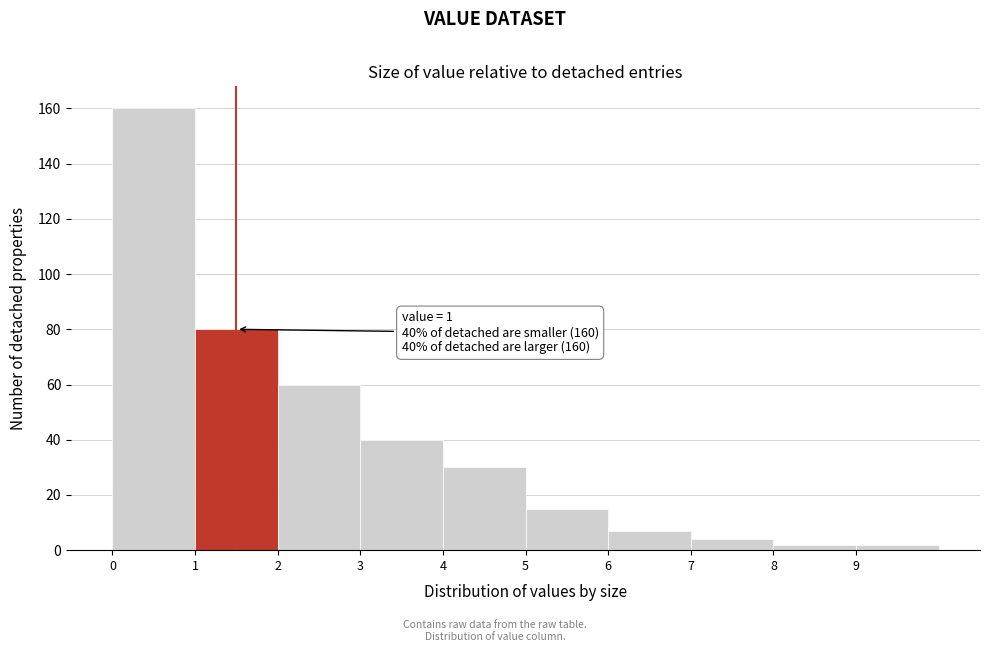

Over which range of the x-axis is the bar tallest?

0 to 1